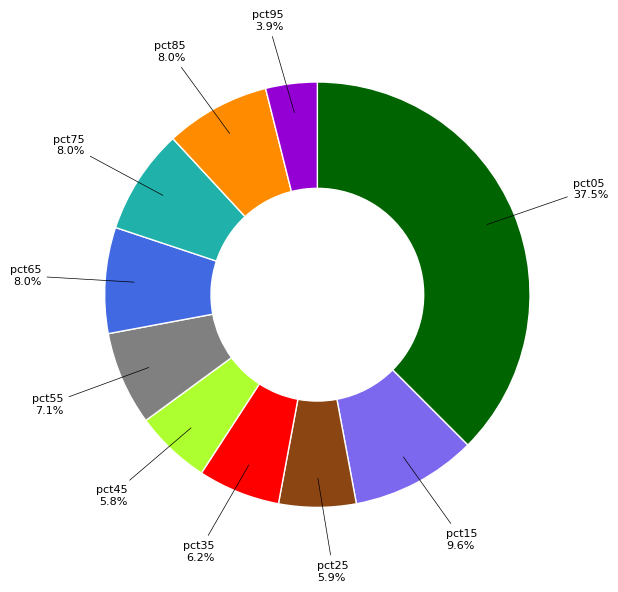

To the nearest percent, what is the difference between the largest and smallest slice percentages?

34%